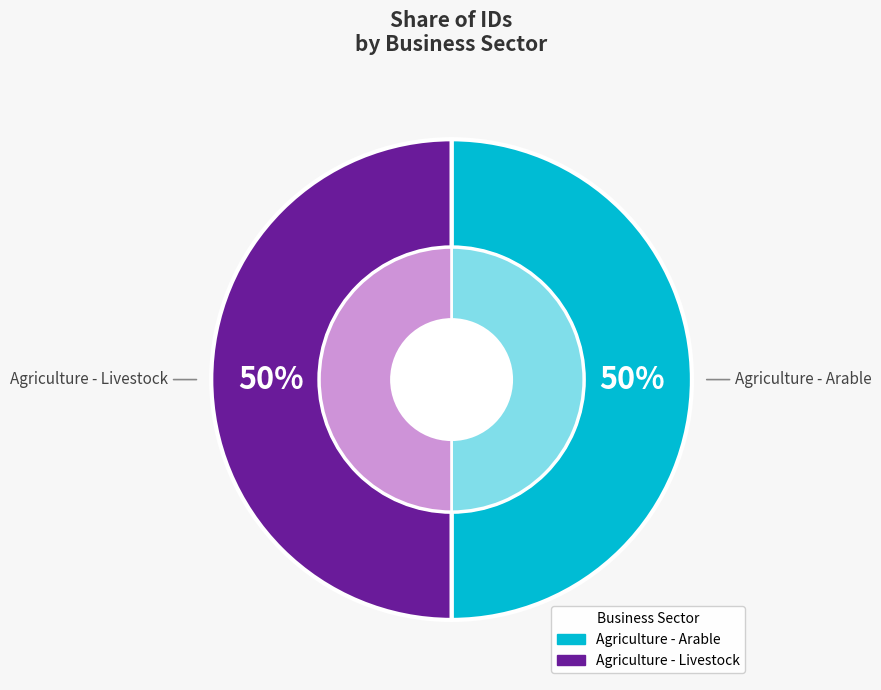

Rank the categories by value from highest to lowest.

Agriculture - Arable, Agriculture - Livestock